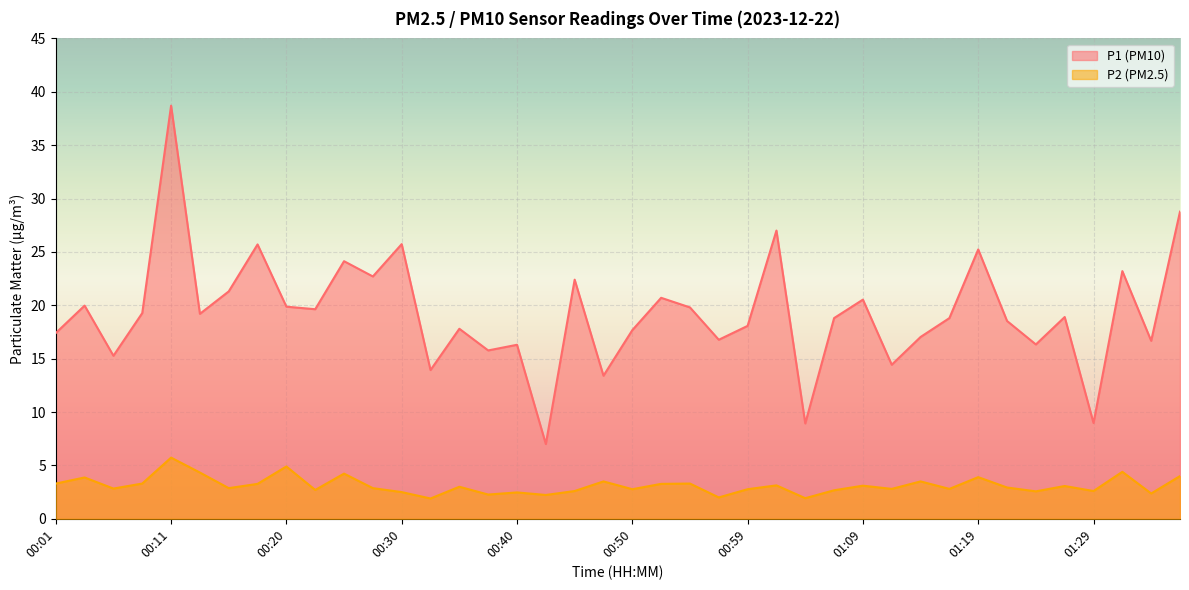

Rank the series by their maximum value, from highest to lowest.

P1 (PM10), P2 (PM2.5)